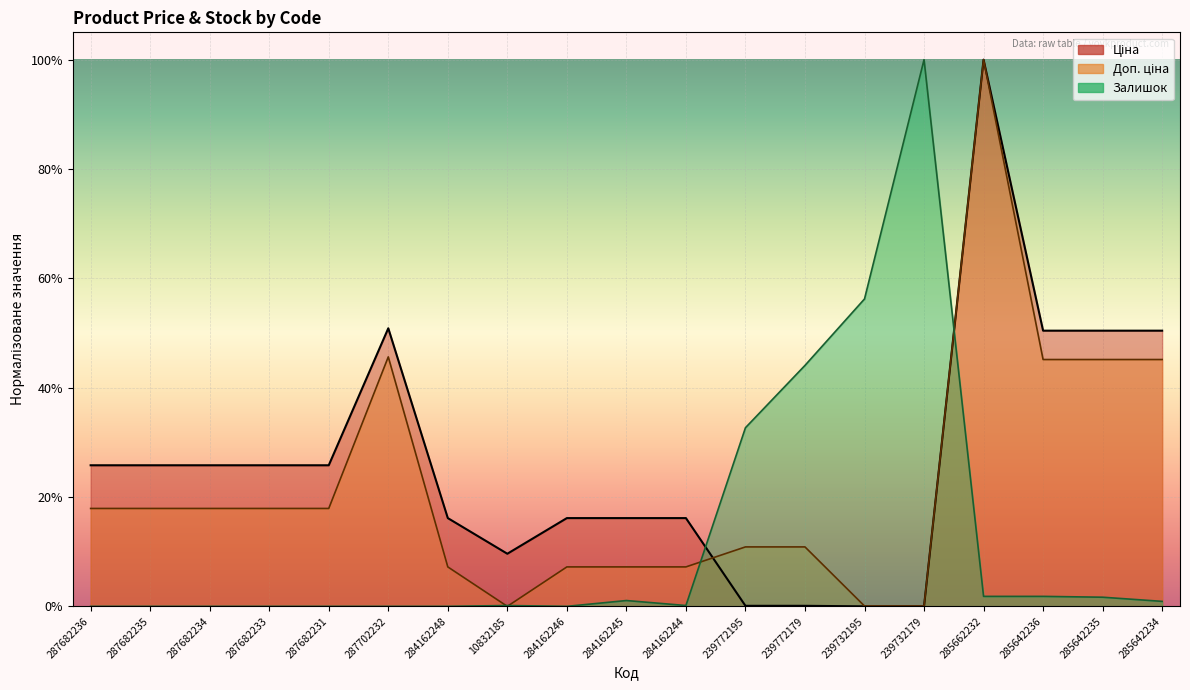

Which series changed the most between 287682235 and 285642236?

Доп. ціна